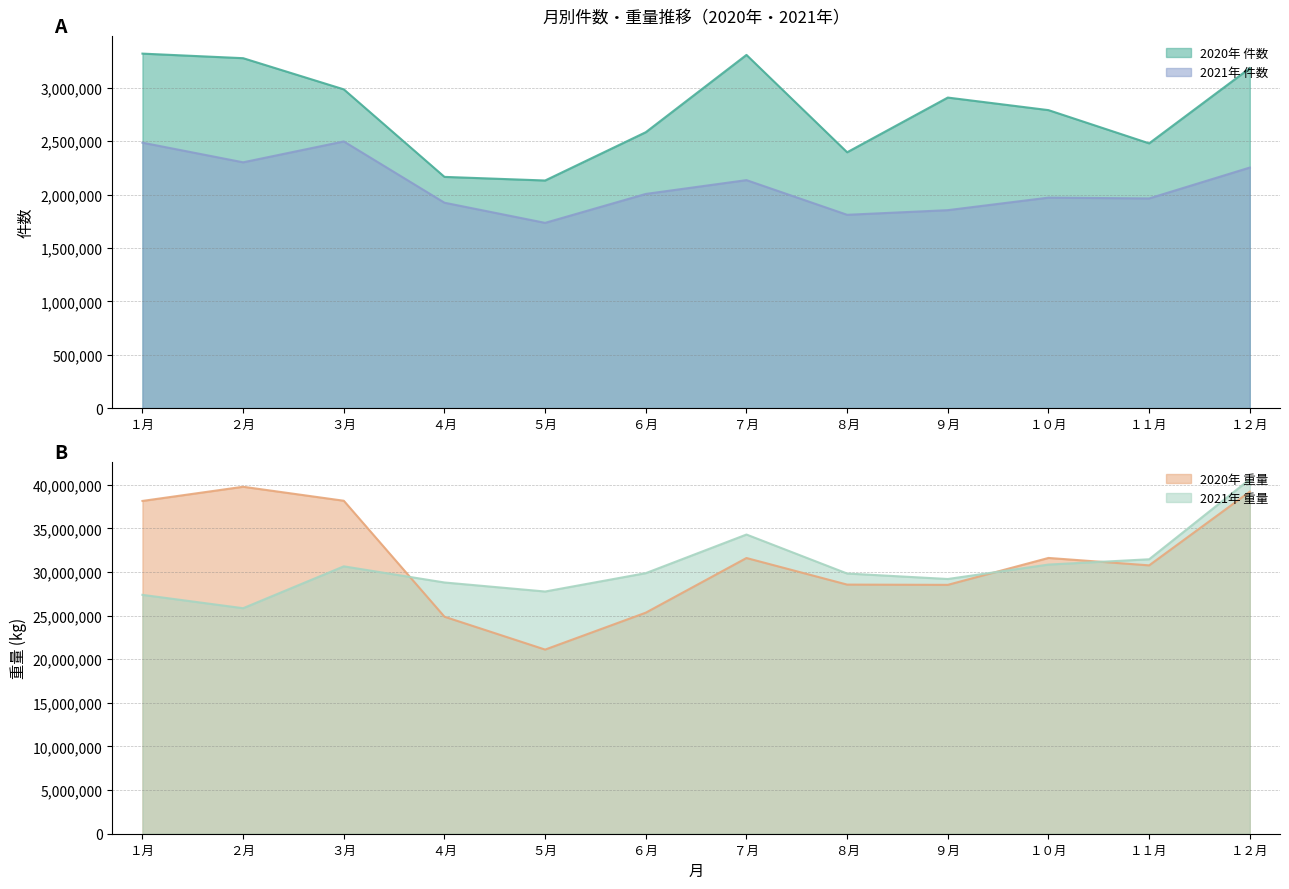

Count the number of categories in the chart.

12